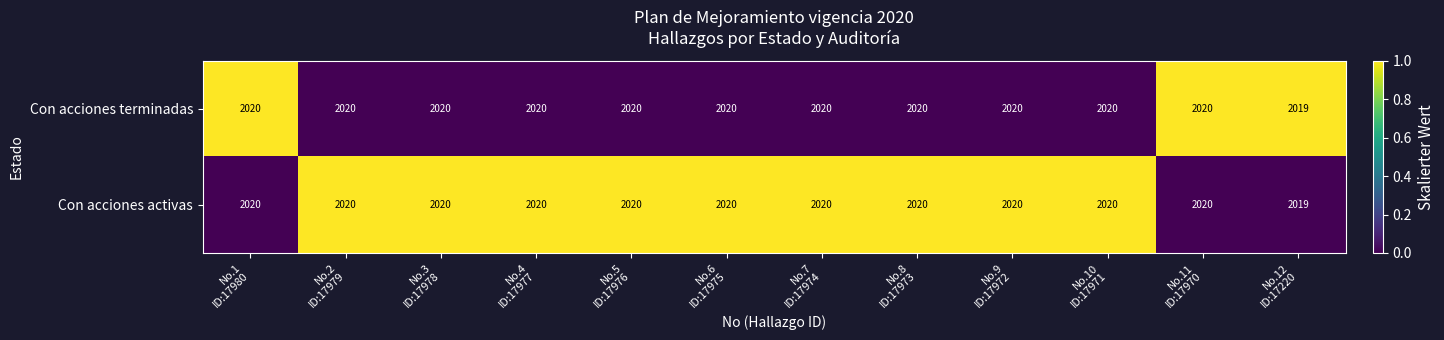

What is the maximum value shown in the chart?

2020